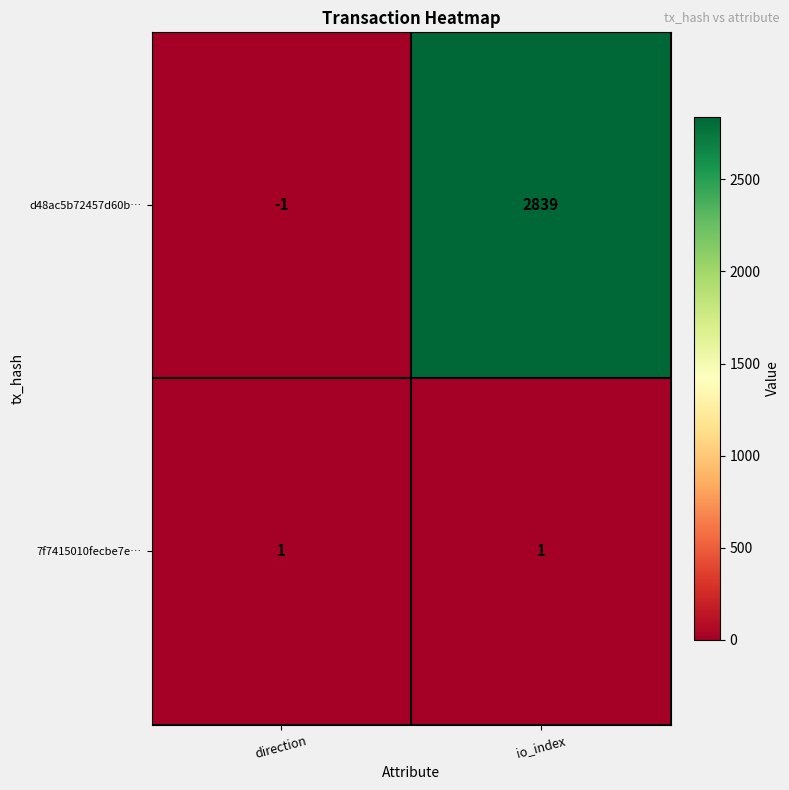

Count the number of categories in the chart.

2